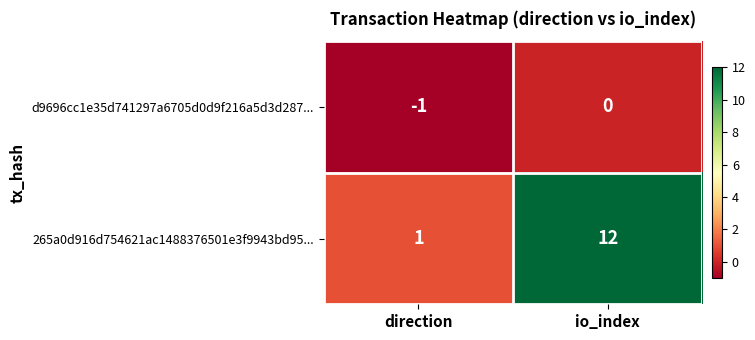

The value of d9696cc1e35d741297a6705d0d9f216a5d3d287... at io_index is 0. True or false?

True